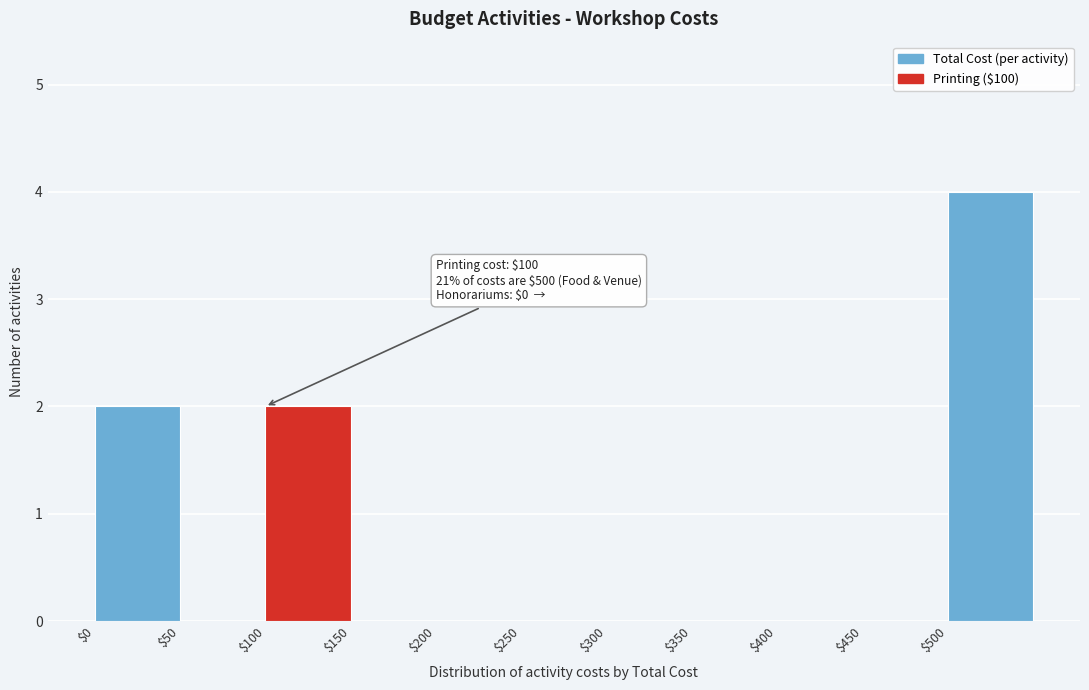

Over which range of the x-axis is the bar tallest?

500 to 550